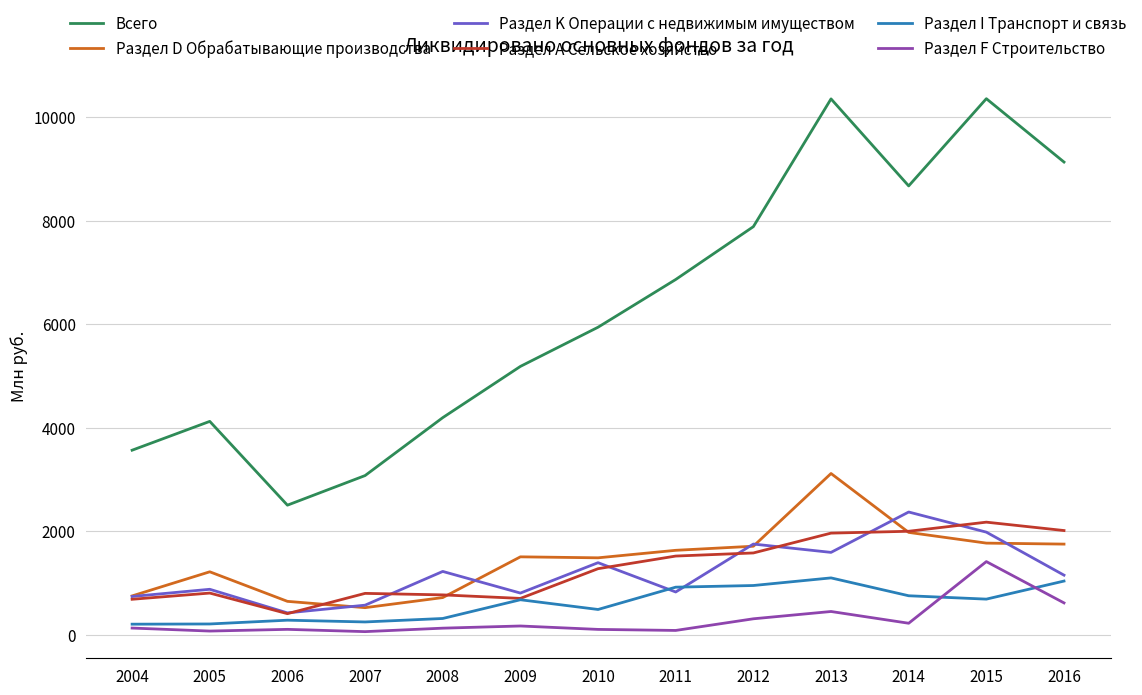

Is this an area chart (filled region under the line)?

No